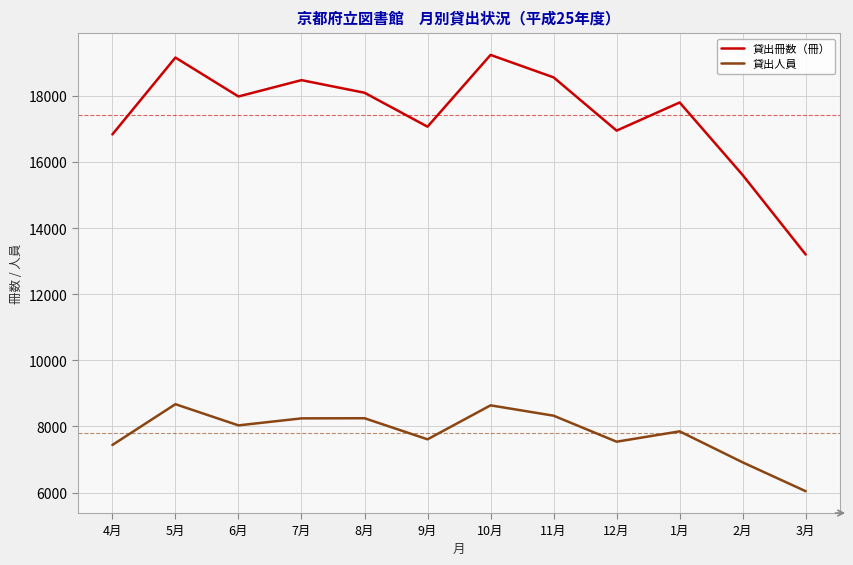

How many interior local valleys does the 貸出人員 series have?

3